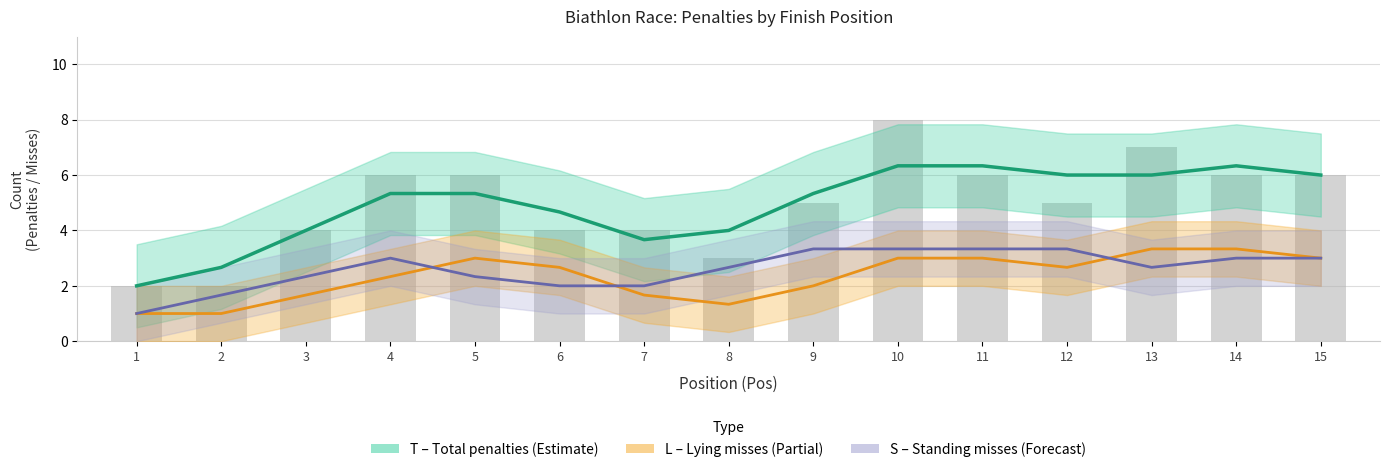

What is the value of the S (Standing misses) bar at the 10th from the left?

3.3